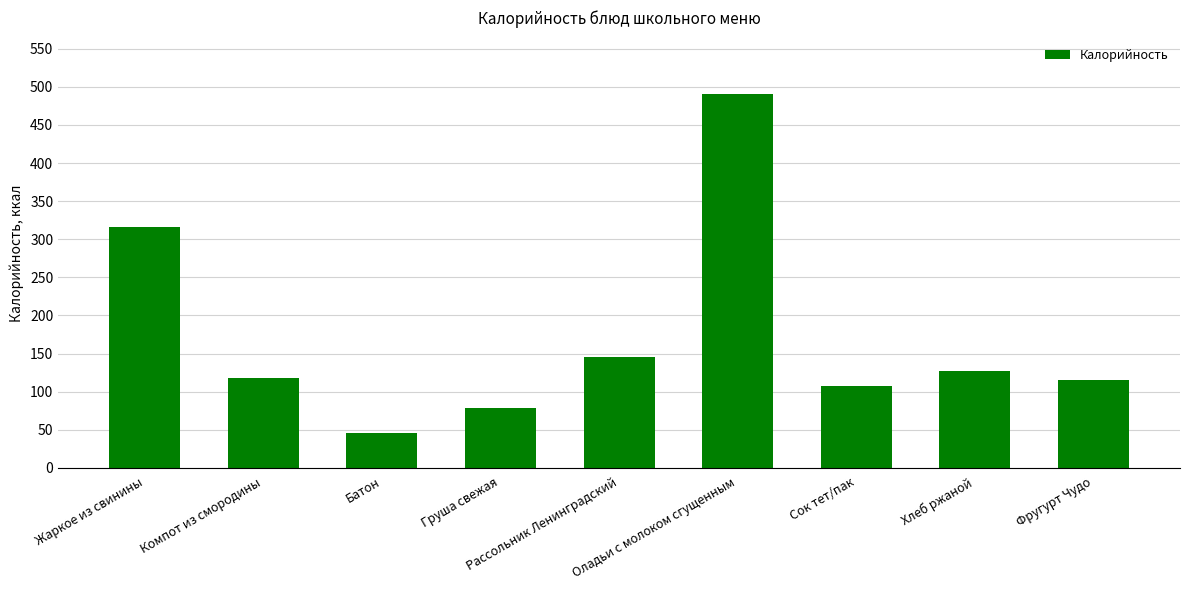

What is the greatest value displayed?

491.0